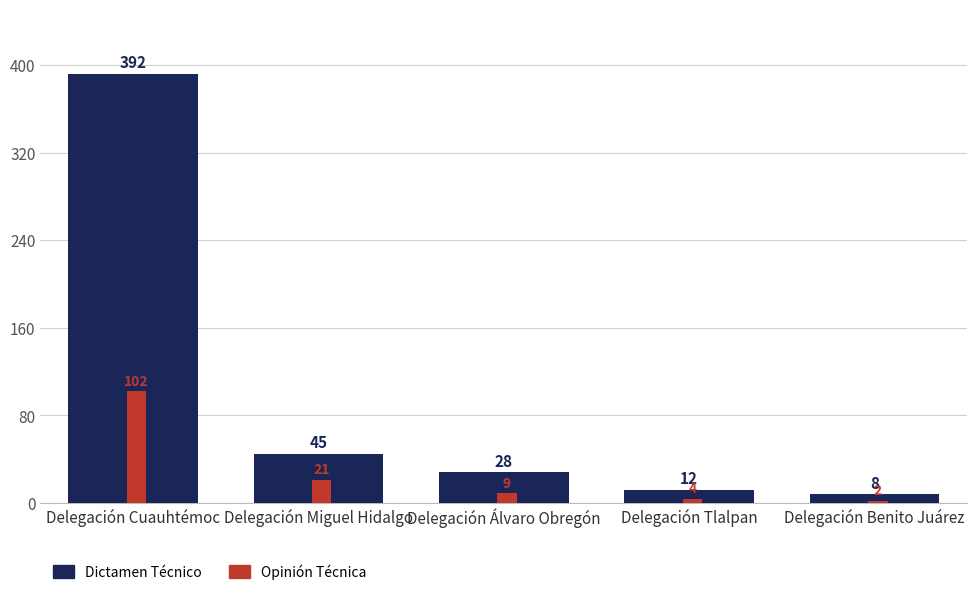

Which series has the widest spread of values?

Dictamen Técnico